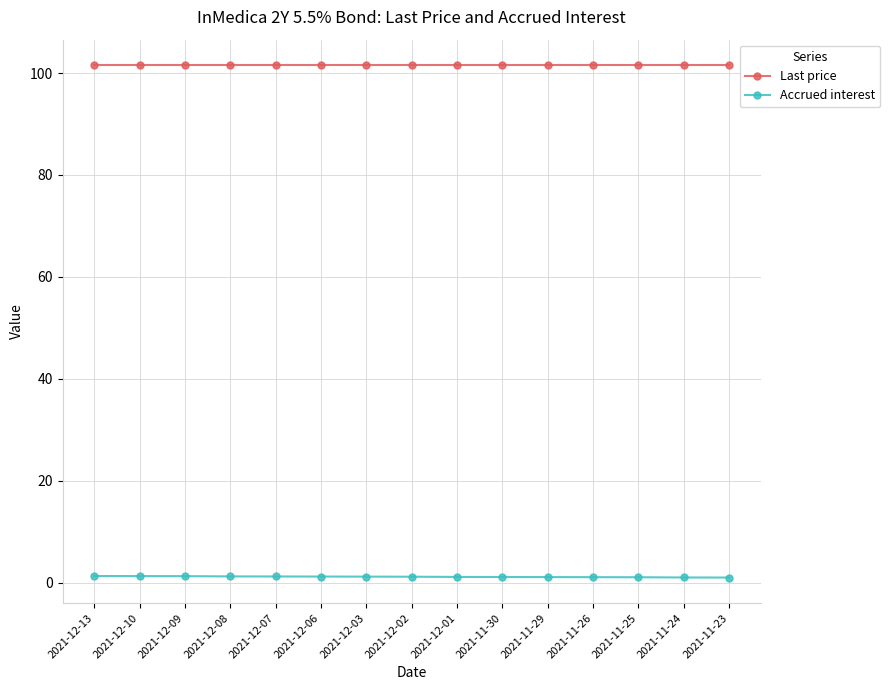

What is the maximum value shown in the chart?

101.5